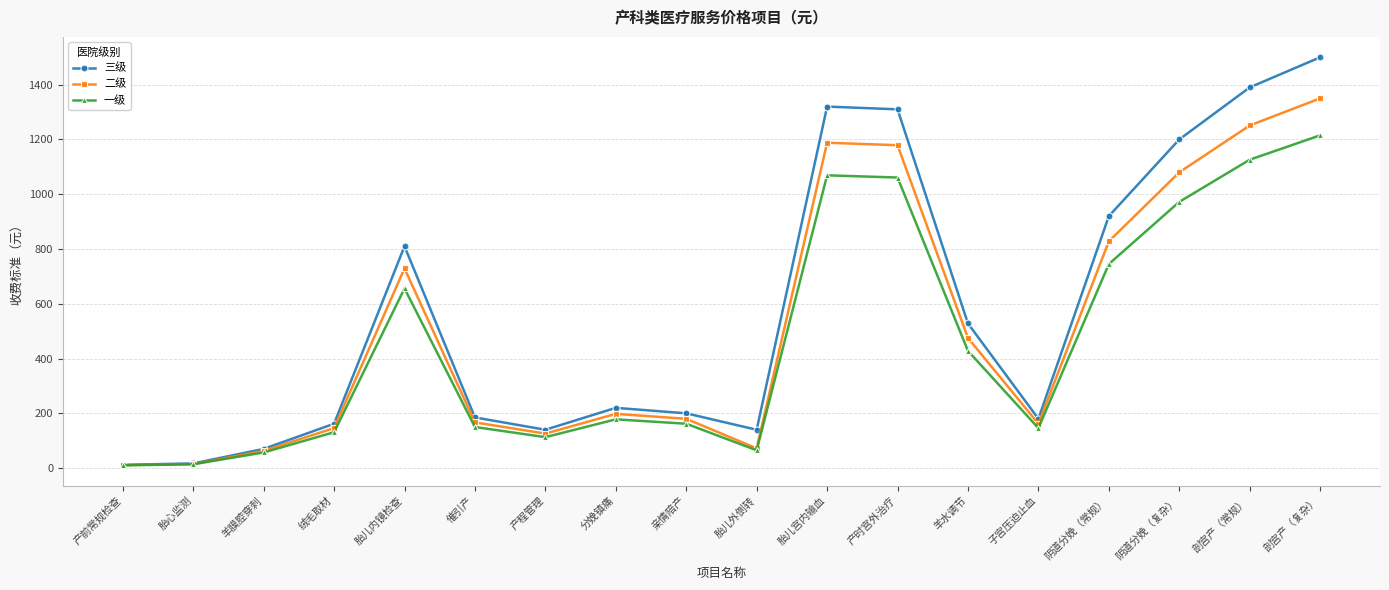

True or false: 三级 has more than 1 interior local peaks.

True